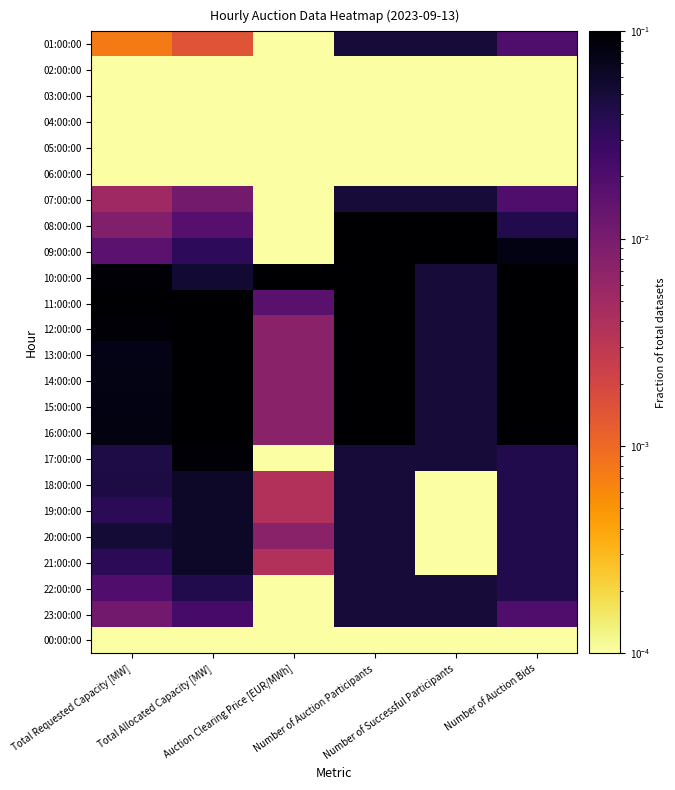

At how many categories does at least one series exceed 0?

6